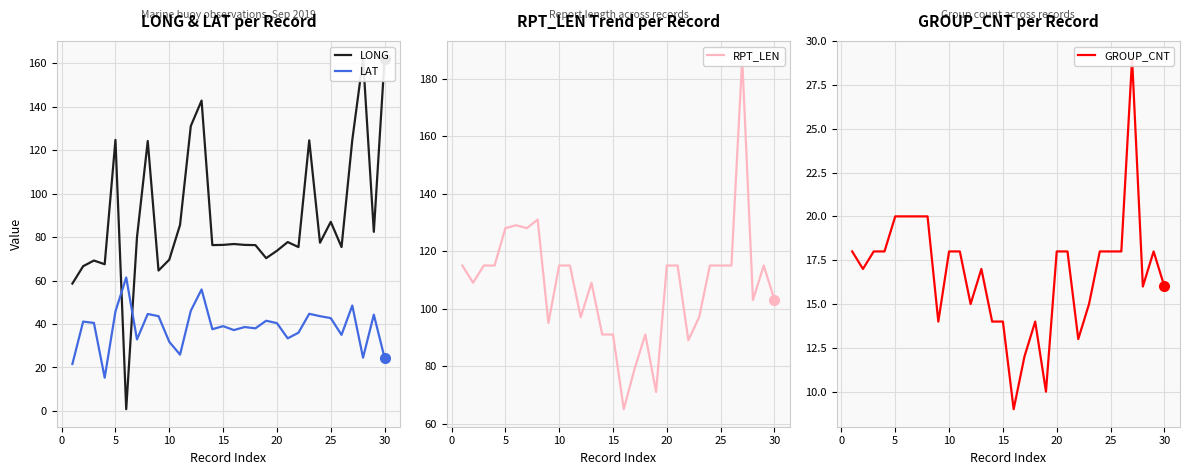

The value of LAT at 5 is 45.8. True or false?

True